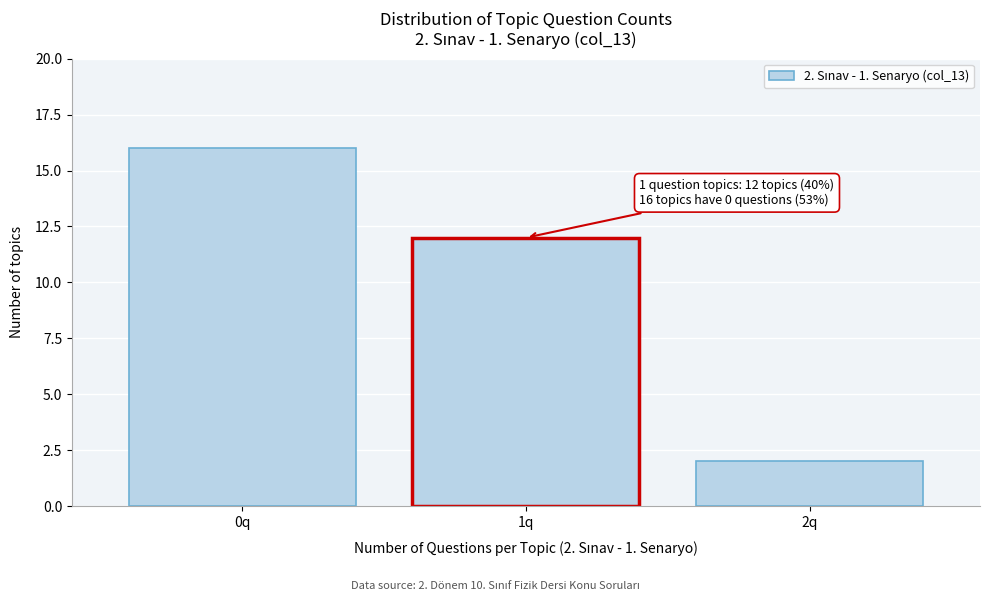

Reading left to right, list all the values displayed in this chart.

0q=16	1q=12	2q=2